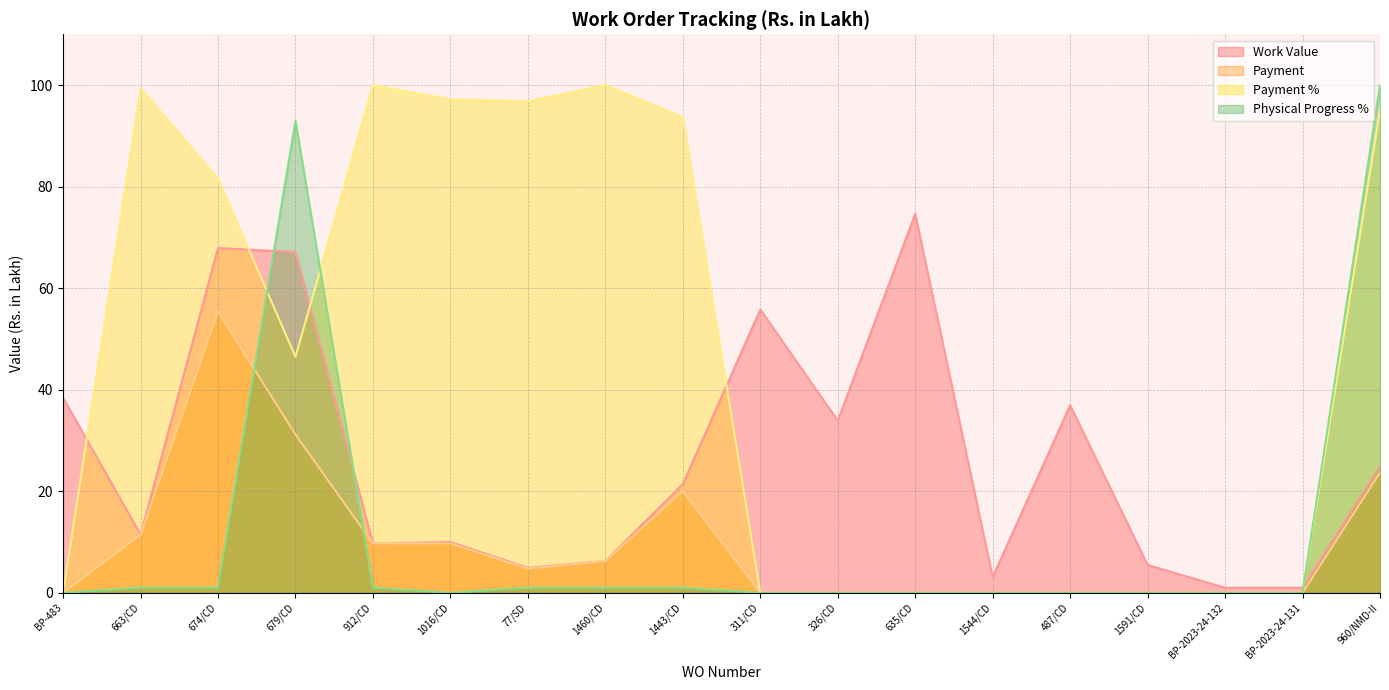

Does the chart display data point markers on the line(s)?

No